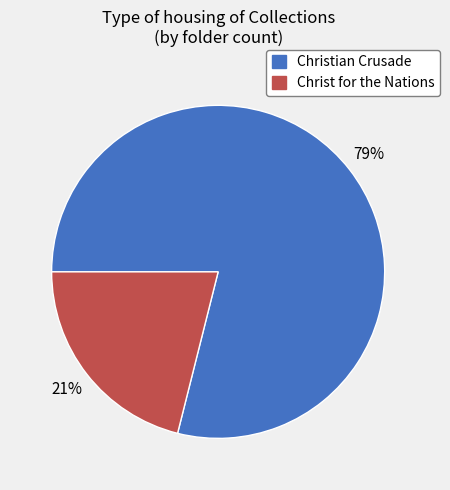

The Christ for the Nations slice represents 21% of the pie. True or false?

True